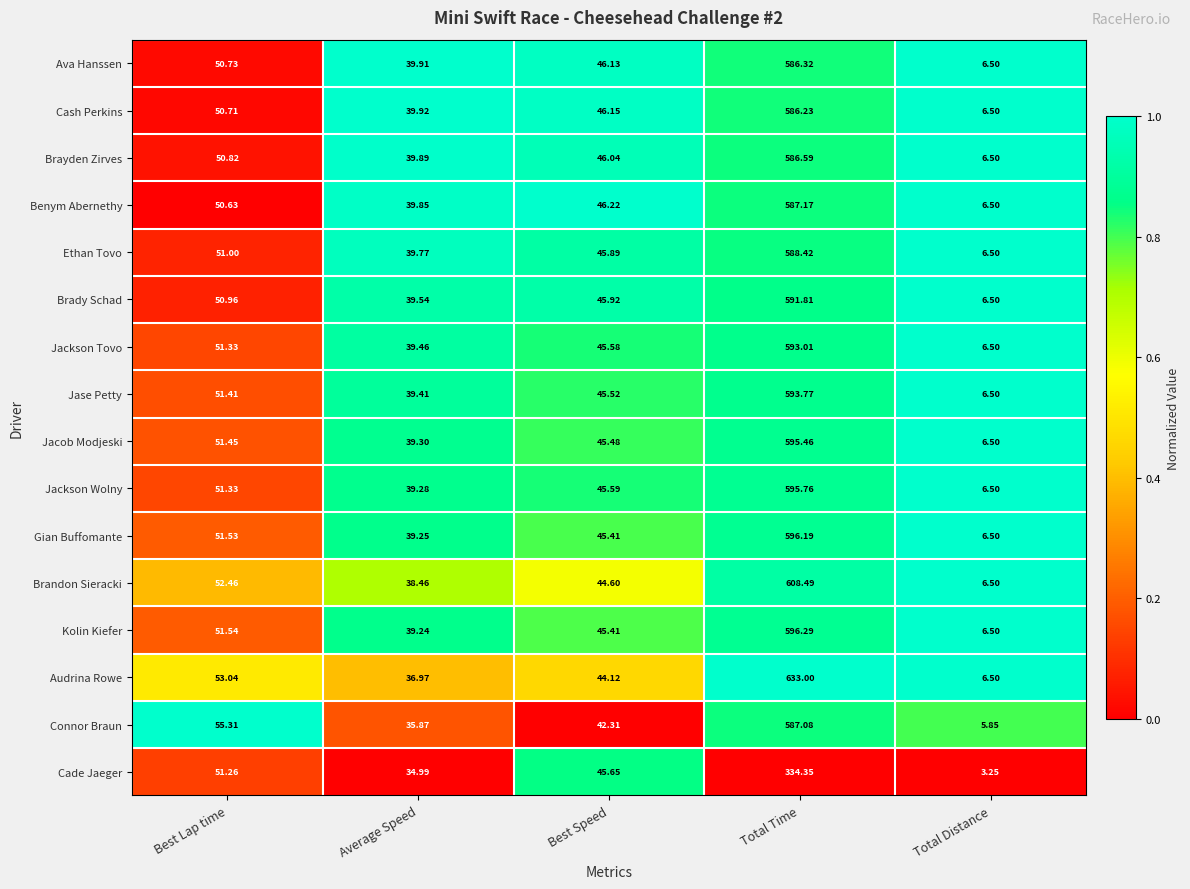

Which label corresponds to the largest value in the chart?

Total Time